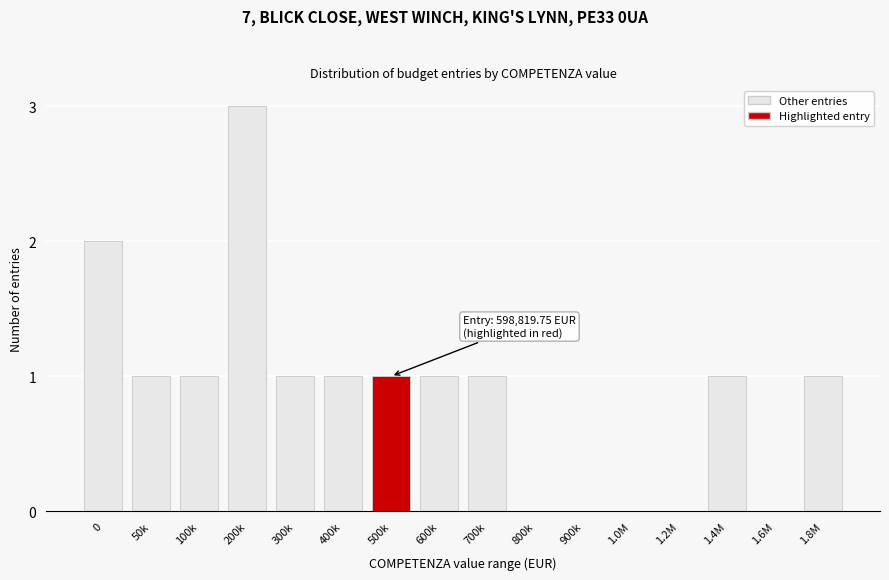

Reading right to left, extract all data points from this chart.

1.8M=1	1.6M=0	1.4M=1	1.2M=0	1.0M=0	900k=0	800k=0	700k=1	600k=1	500k=1	400k=1	300k=1	200k=3	100k=1	50k=1	0=2